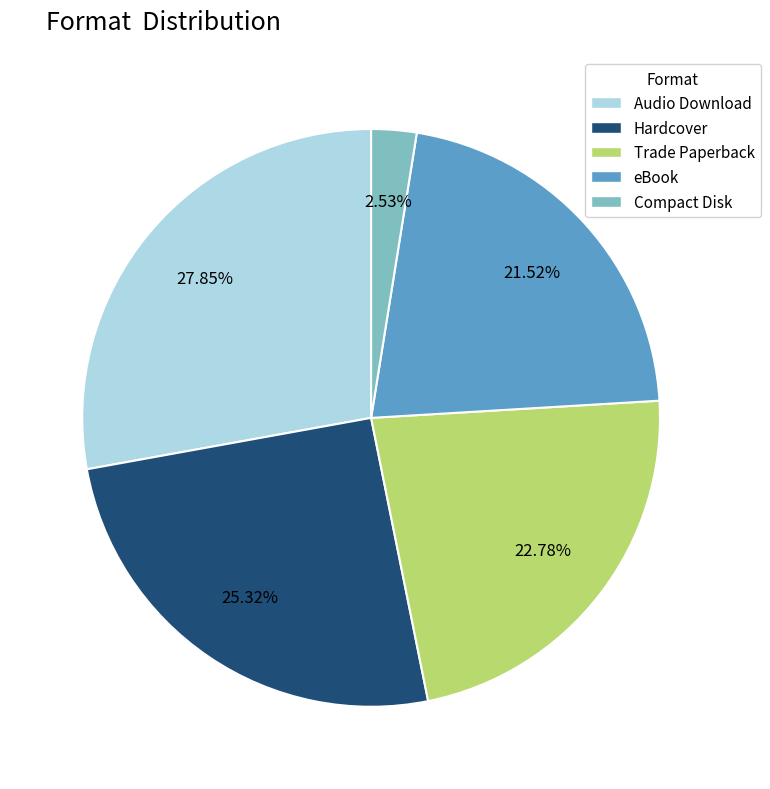

How many segments does this pie chart have?

5